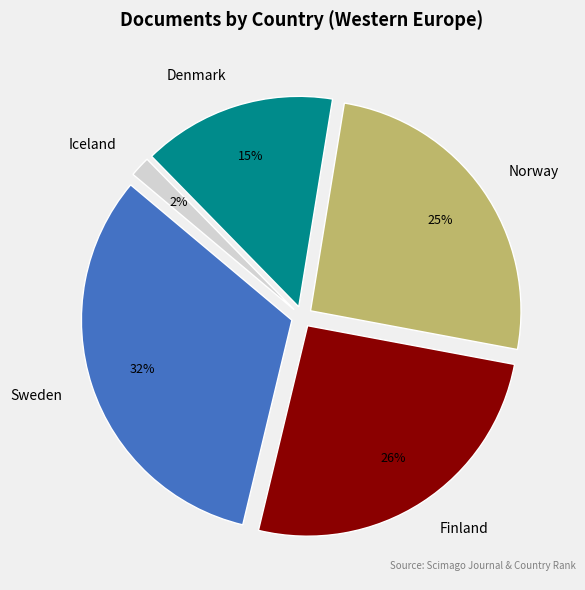

Which category has the smallest portion of the pie?

Iceland